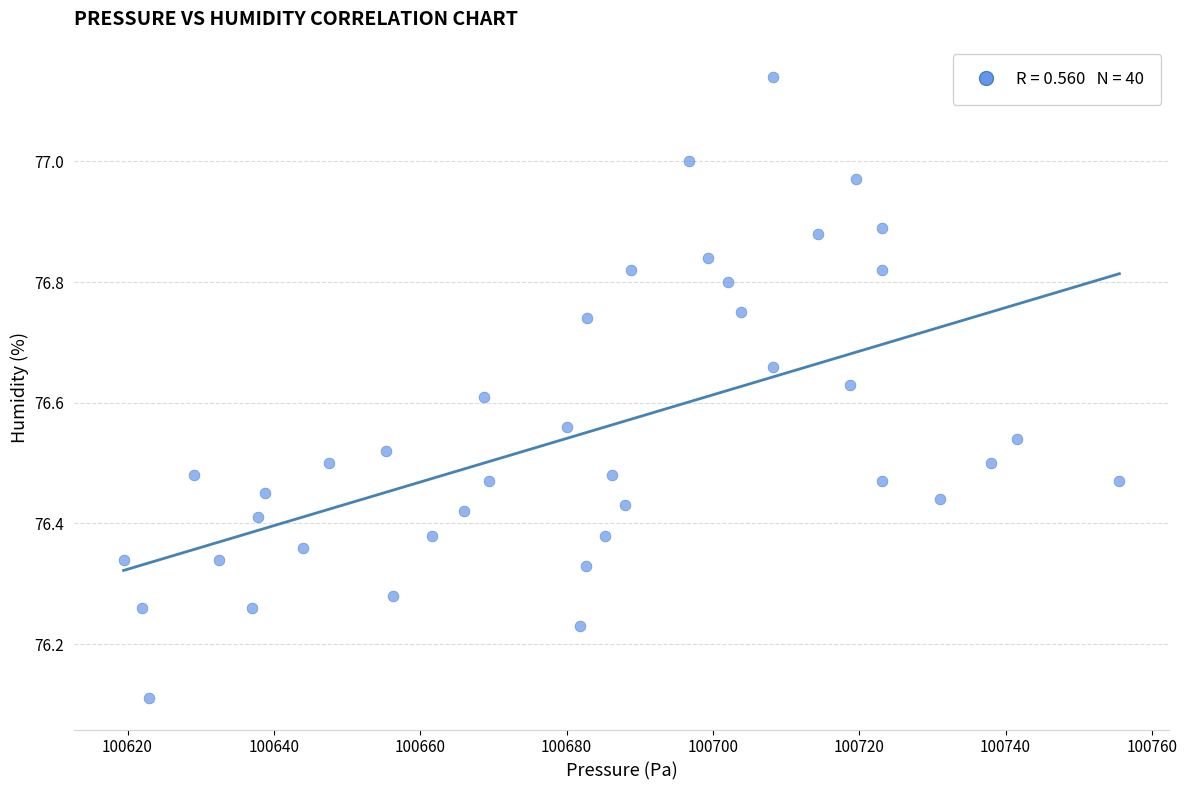

What is the range of Y values (max minus min)?

1.0